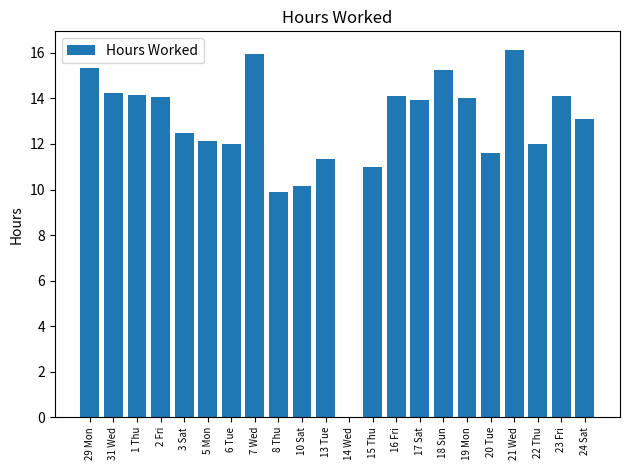

What is the average value?

12.6